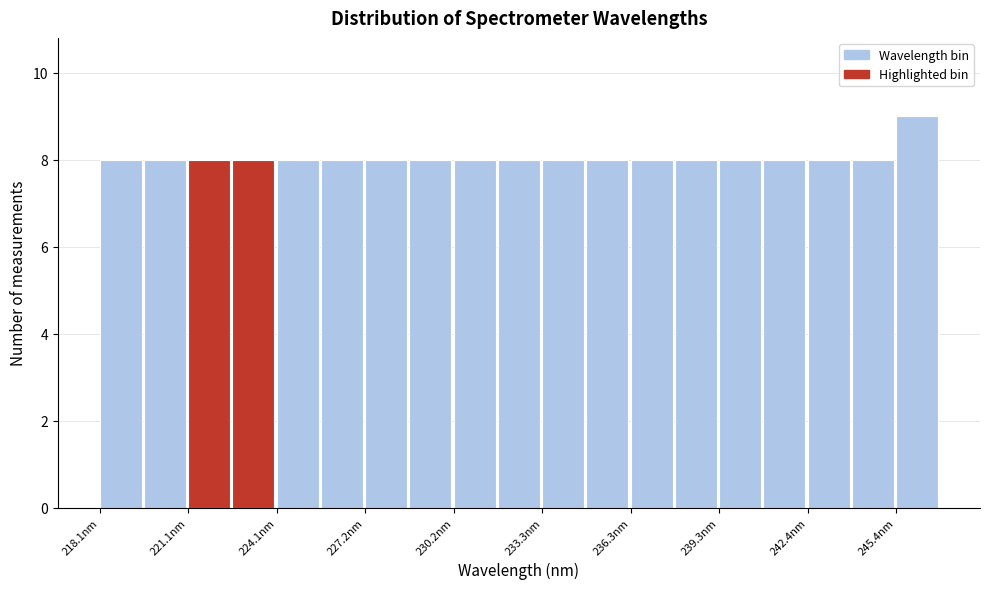

Read against the x-axis, roughly where is the centre of the tallest bar?

246.0